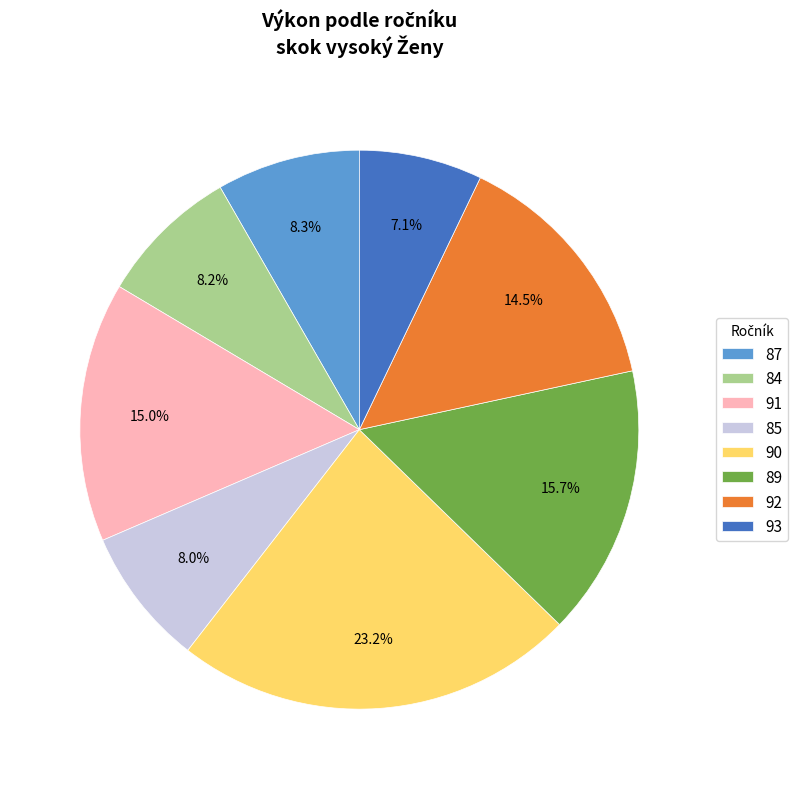

What is the ratio of the value at 89 to the value at 91?

1.0